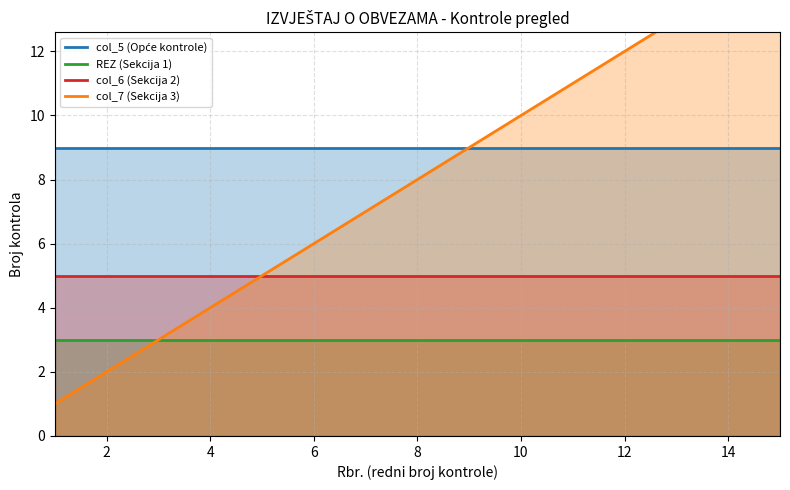

What is the maximum value shown in the chart?

15